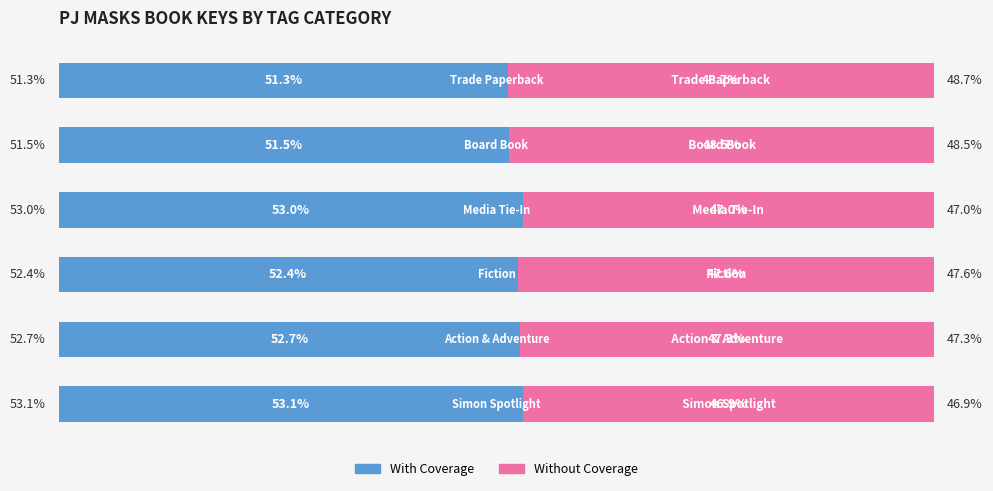

What is the difference between the maximum and minimum values in the With Coverage series?

1.7